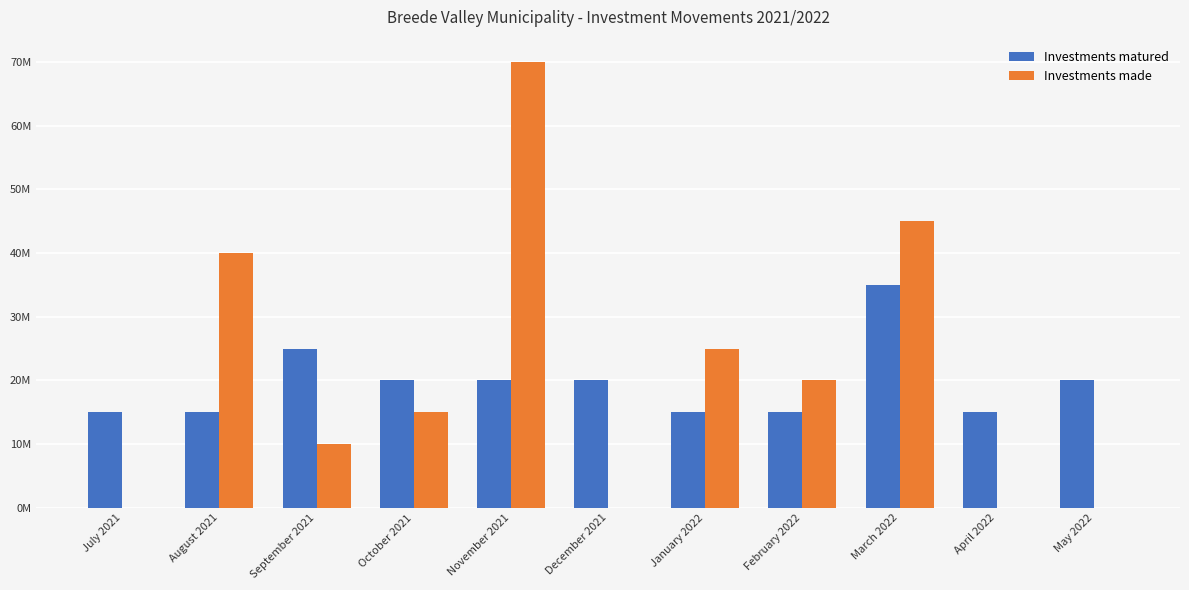

Which has a higher value, August 2021 or September 2021?

September 2021